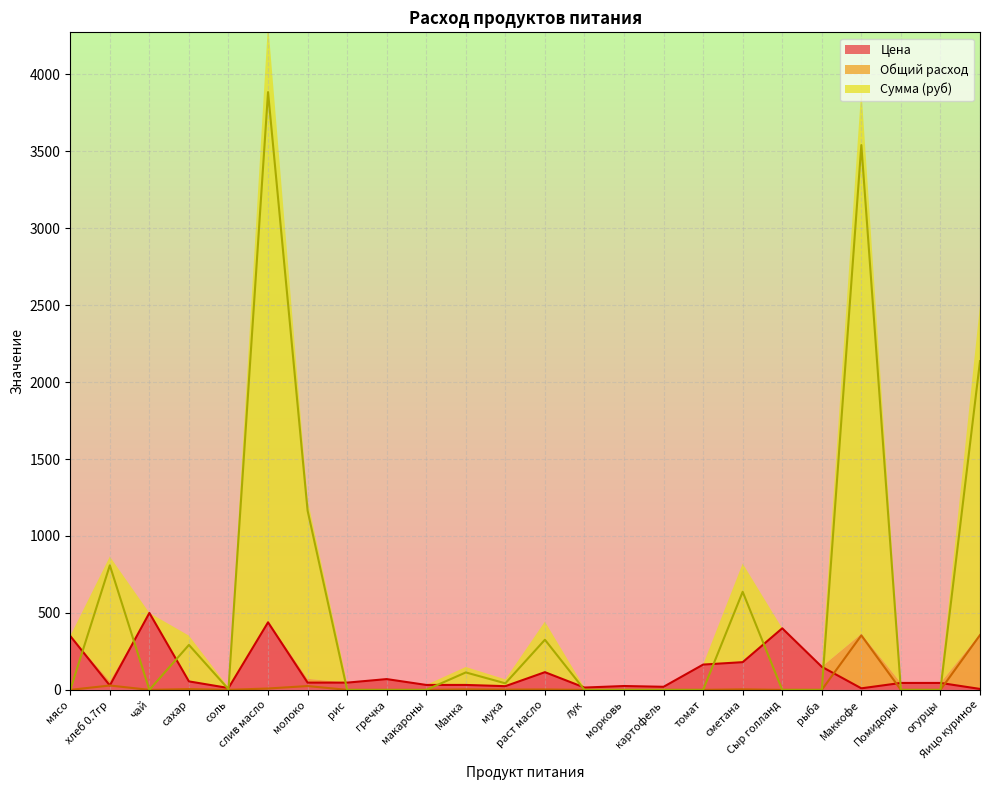

What is the difference between the second highest and minimum values in the Сумма (руб) series?

3540.0